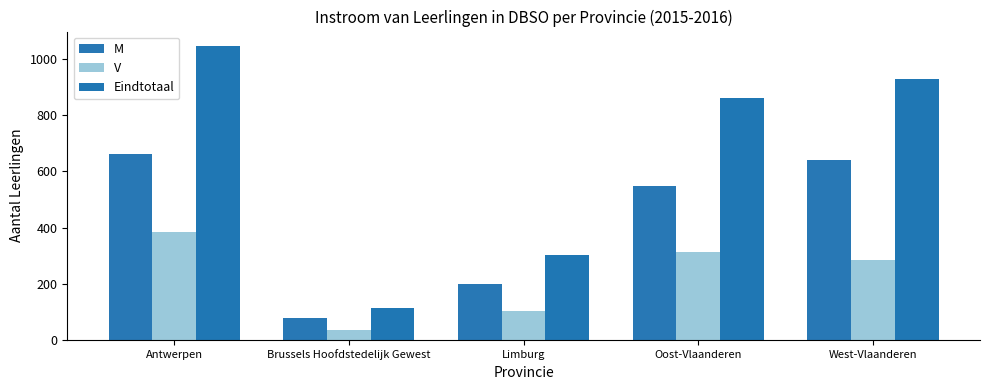

What is the spread (max minus min) of values at Limburg?

198